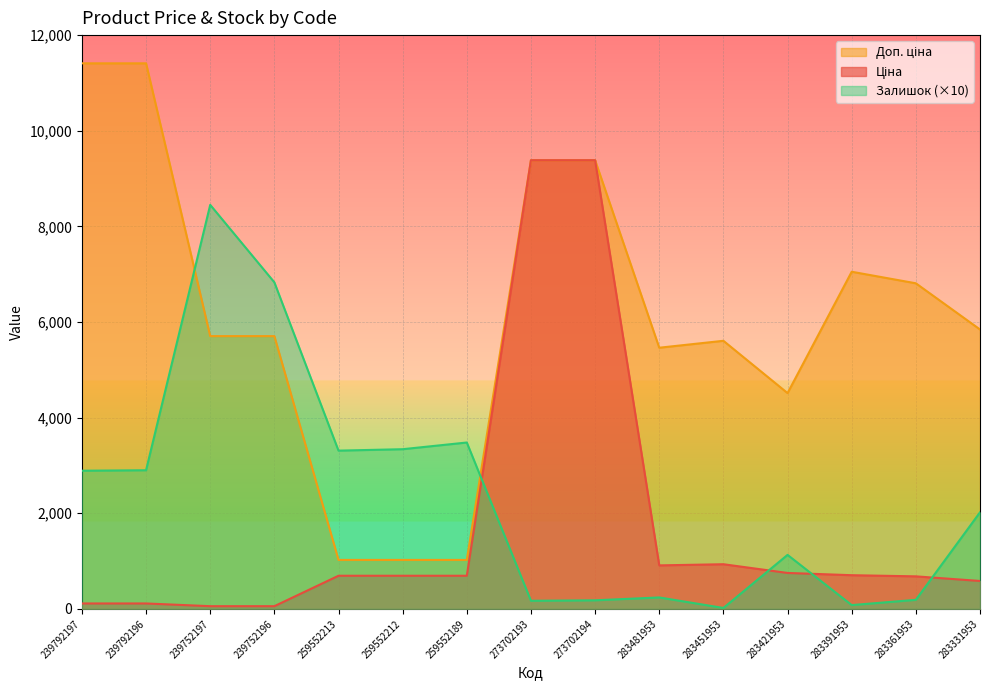

True or false: Залишок and Ціна intersect in this chart.

True